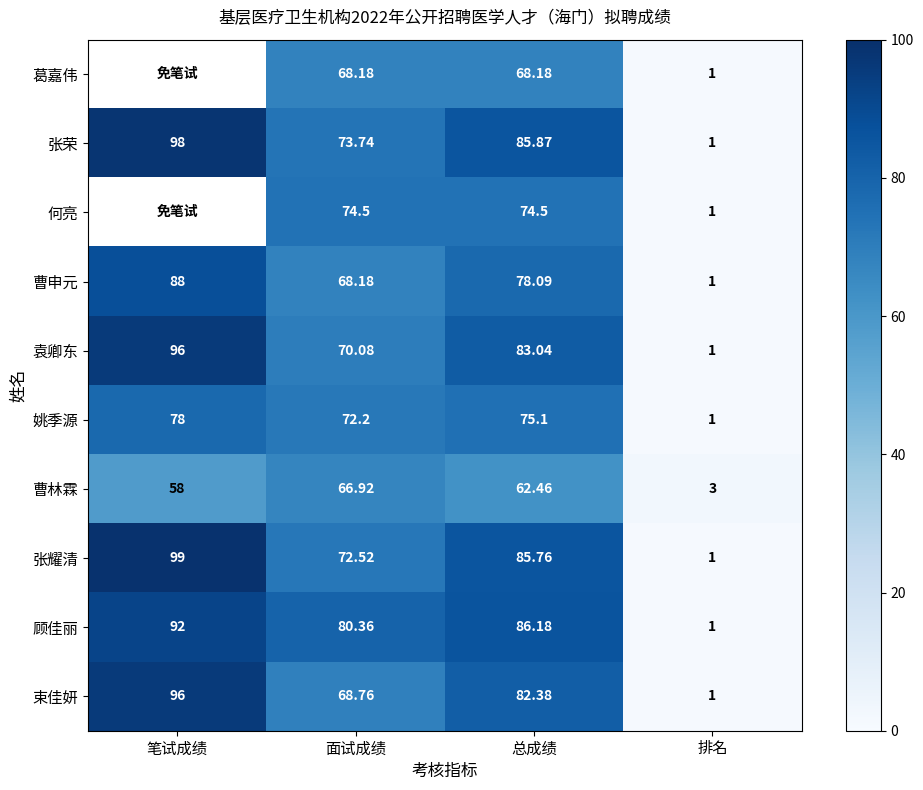

List the series in order of their overall mean, highest first.

葛嘉伟, 何亮, 顾佳丽, 张荣, 张耀清, 袁卿东, 束佳妍, 曹申元, 姚季源, 曹林霖